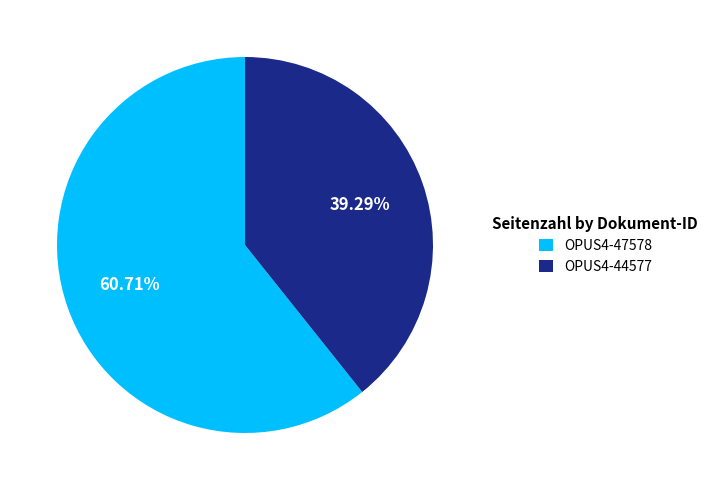

The OPUS4-44577 slice represents 39% of the pie. True or false?

True